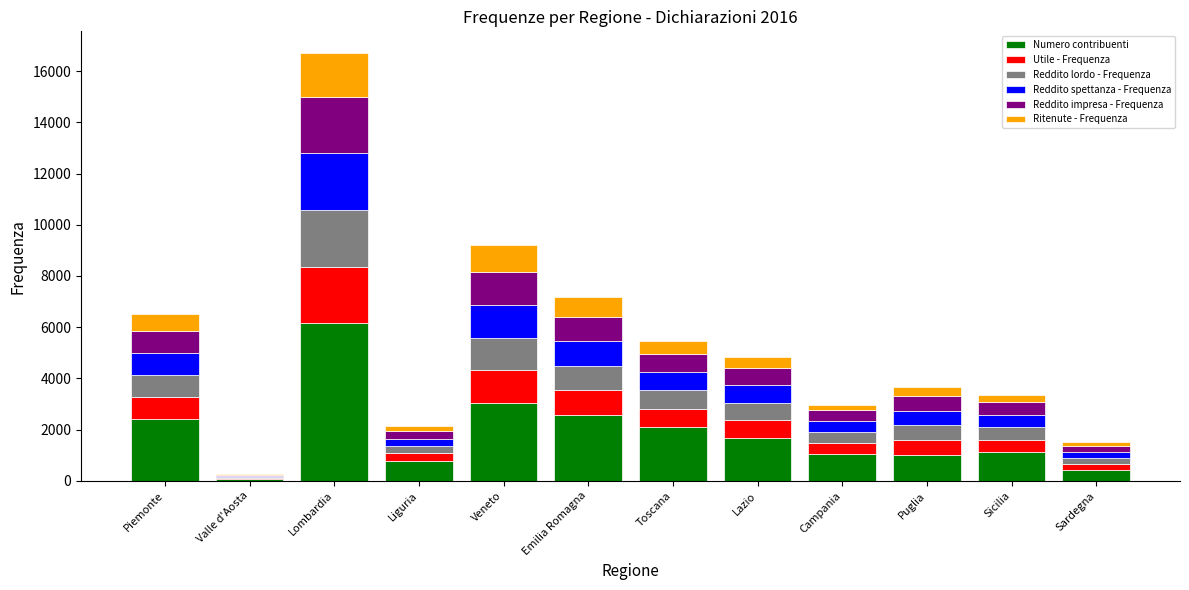

At which category is the sum across all series the highest?

Lombardia